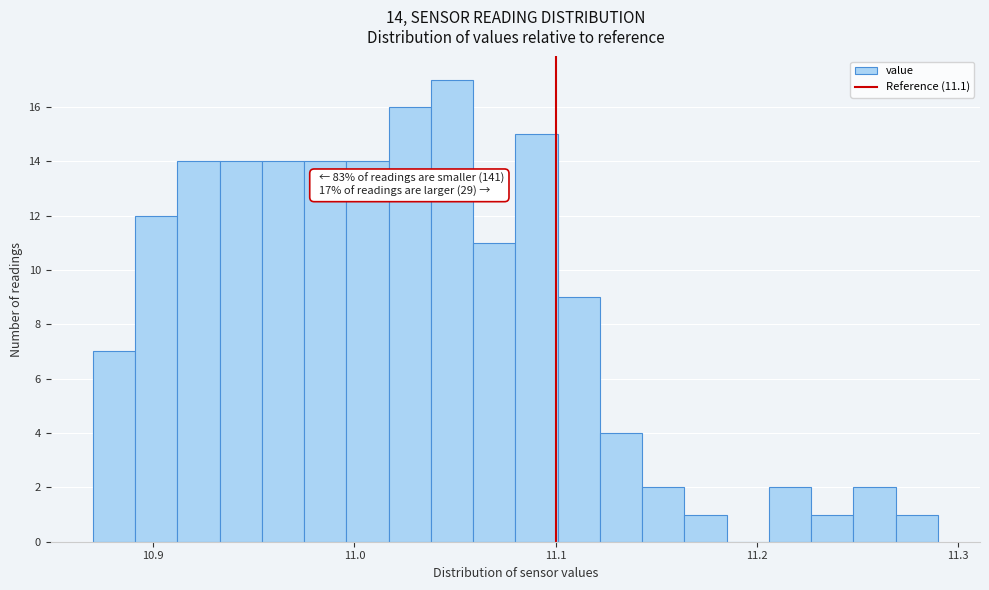

Read against the x-axis, roughly where is the centre of the tallest bar?

11.05